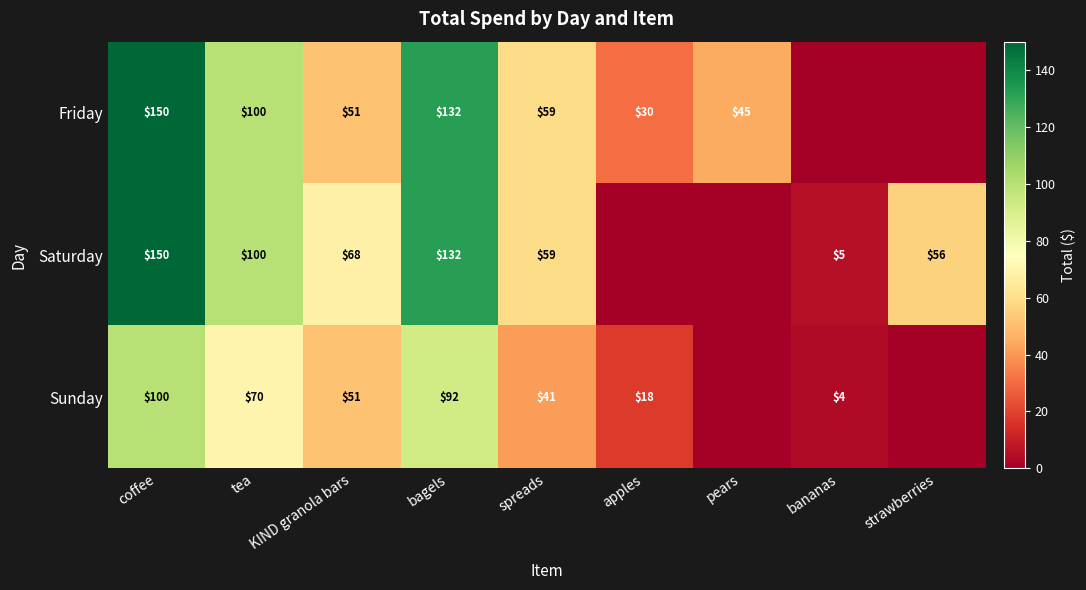

Is the value of Friday at coffee greater than the value of Saturday at spreads?

Yes